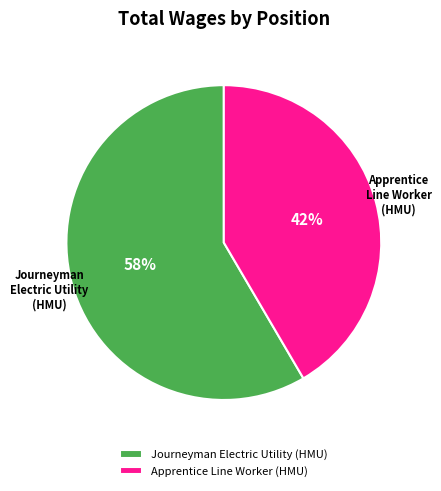

What is the largest slice in the pie chart?

Journeyman Electric Utility (HMU)